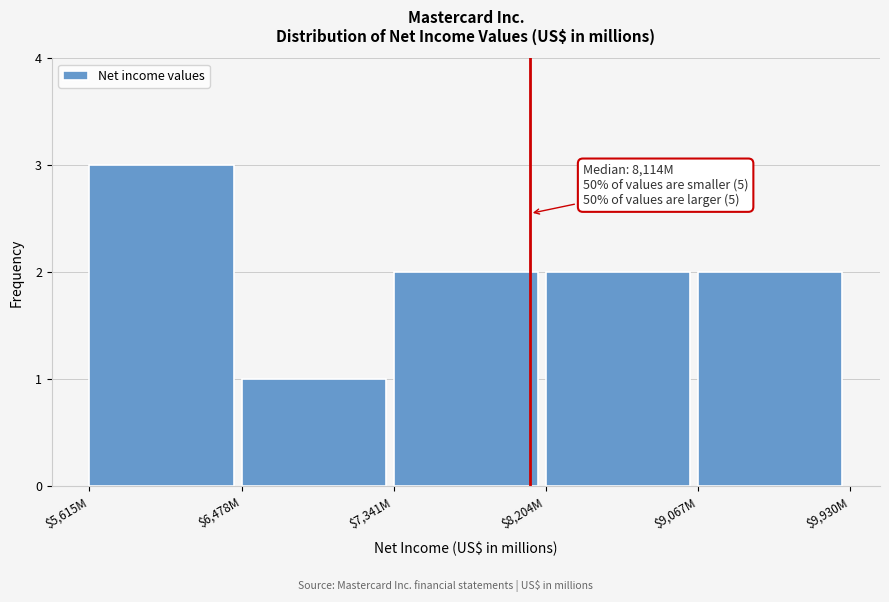

Reading left to right, list all the values displayed in this chart.

3	1	2	2	2